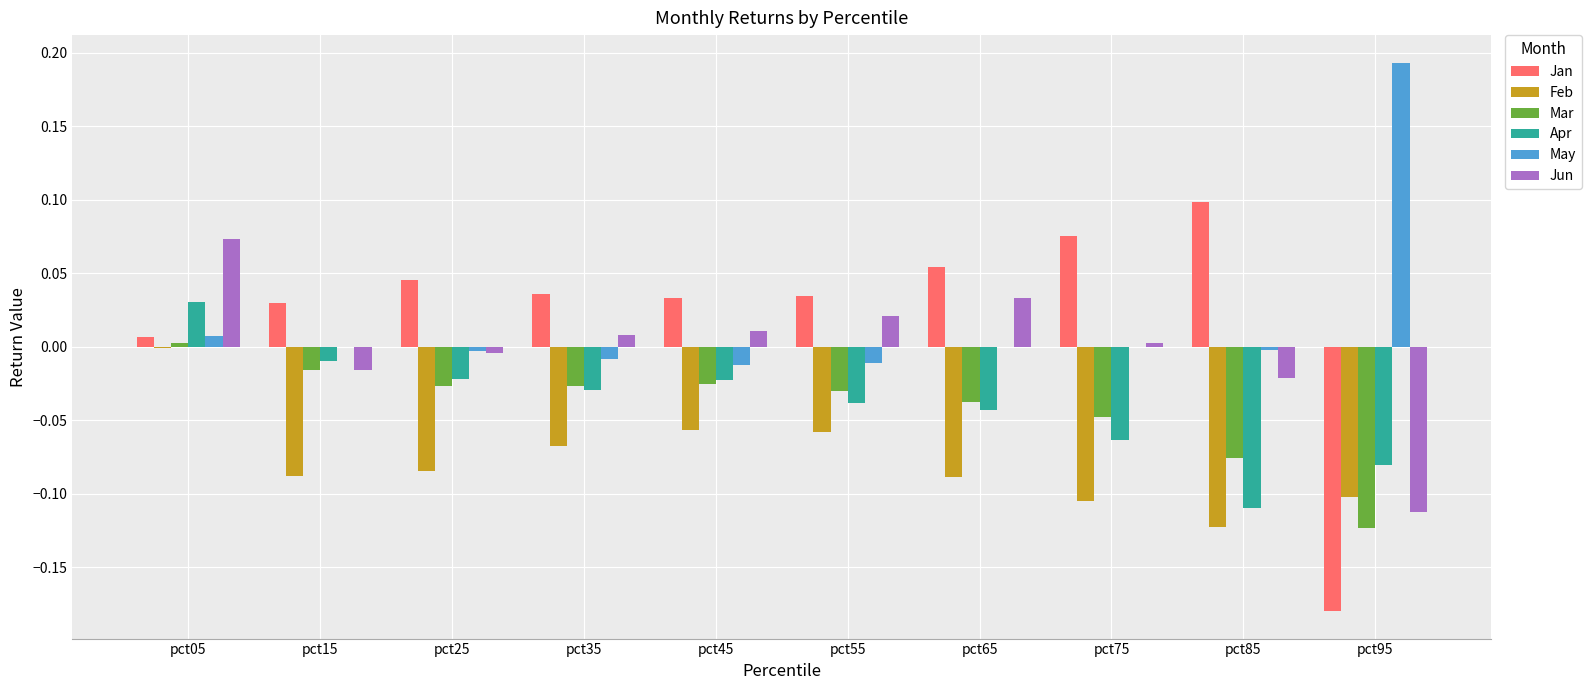

What are all the series names shown in the legend?

Jan, Feb, Mar, Apr, May, Jun